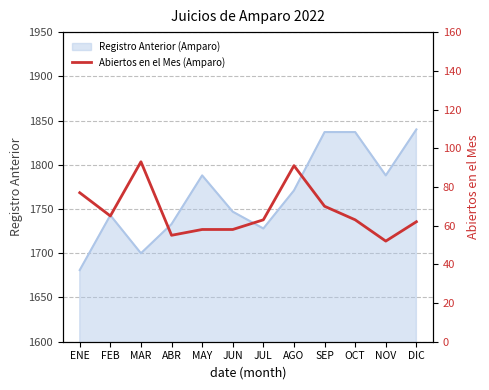

What is the difference between the values at JUL and MAR?

30